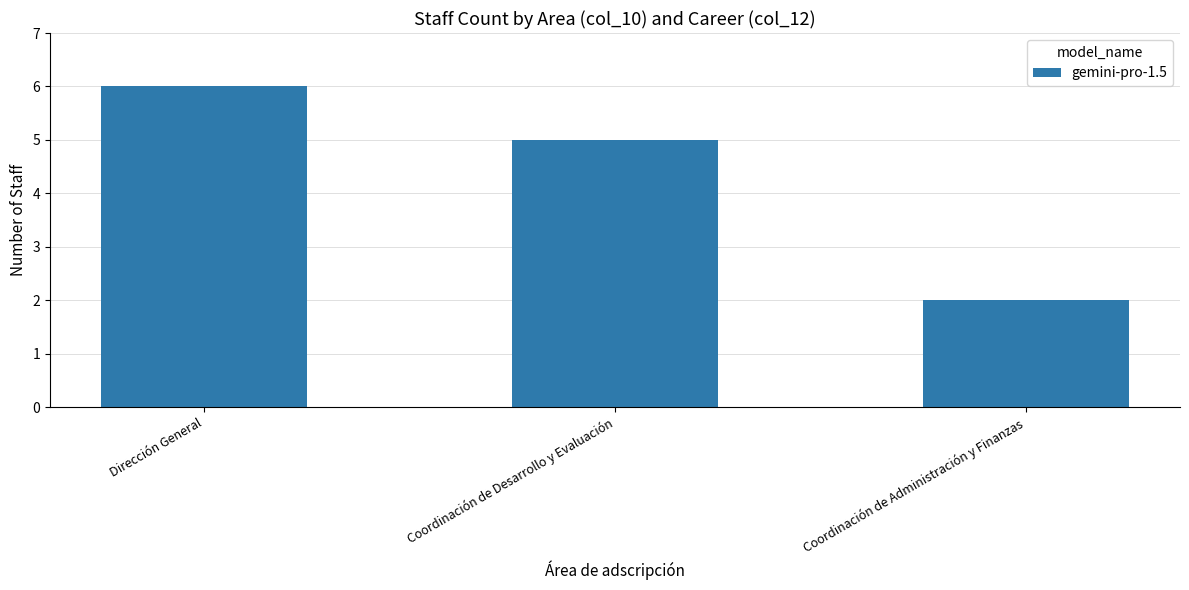

List the labels in order of value, largest first.

Dirección General, Coordinación de Desarrollo y Evaluación, Coordinación de Administración y Finanzas